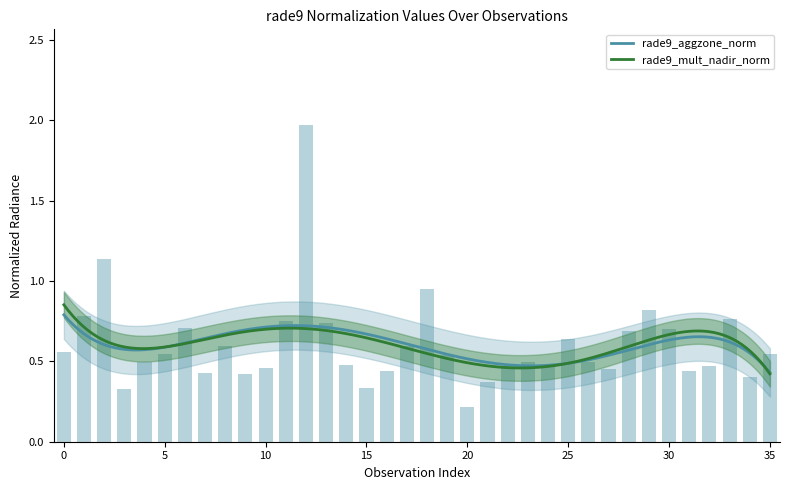

What is the average value?

0.6